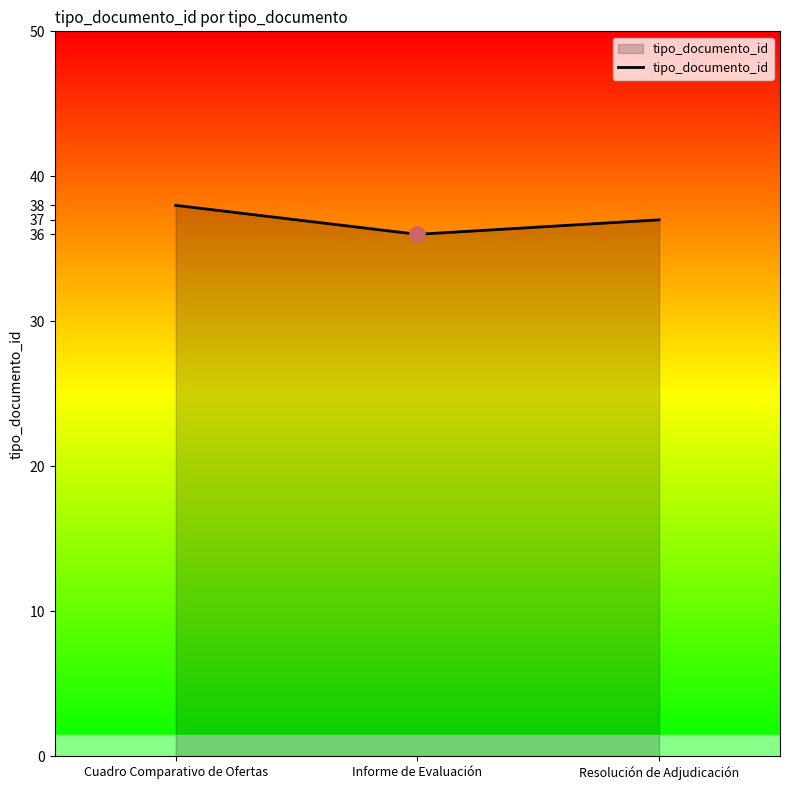

Which has a higher value, Cuadro Comparativo de Ofertas or Informe de Evaluación?

Cuadro Comparativo de Ofertas